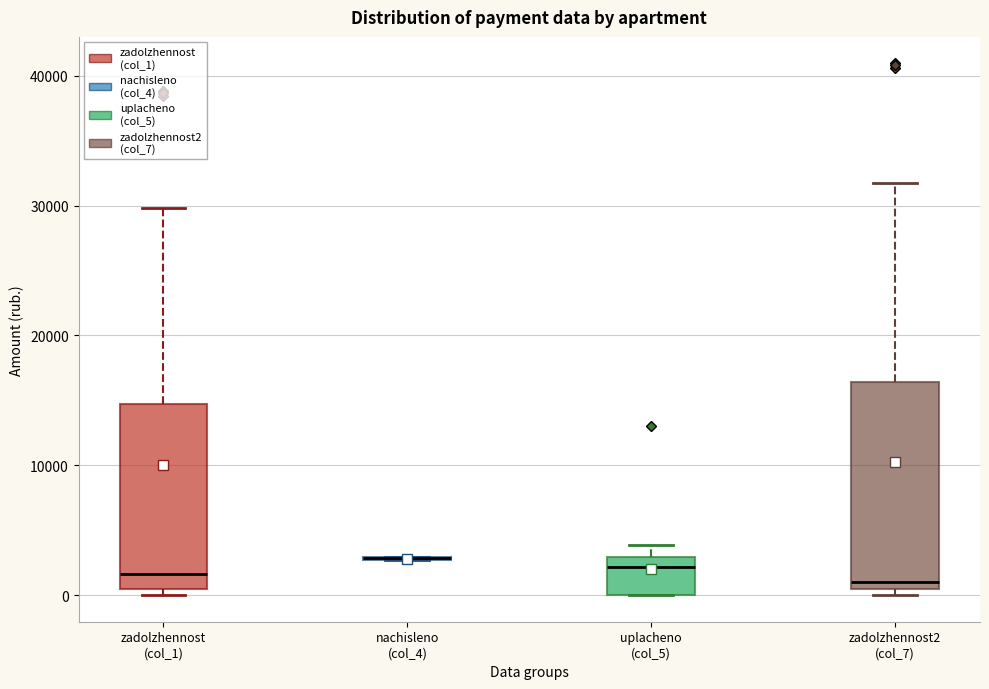

Reading left to right, transcribe this box plot: for each box, give where its median line is, the range the box spans, and where its two whiskers end, as read against the y-axis. The values are not printed on the chart, so give them approximately, as read against the axis.

zadolzhennost (col_1): median 2000, box 0 to 15000, whiskers 0 (just below the box's lower edge) to 30000
nachisleno (col_4): box collapsed to a line at 3000, whiskers 3000 to 3000
uplacheno (col_5): median 2000, box 0 to 3000, whiskers 0 to 4000
zadolzhennost2 (col_7): median 1000, box 0 to 16000, whiskers 0 (just below the box's lower edge) to 32000